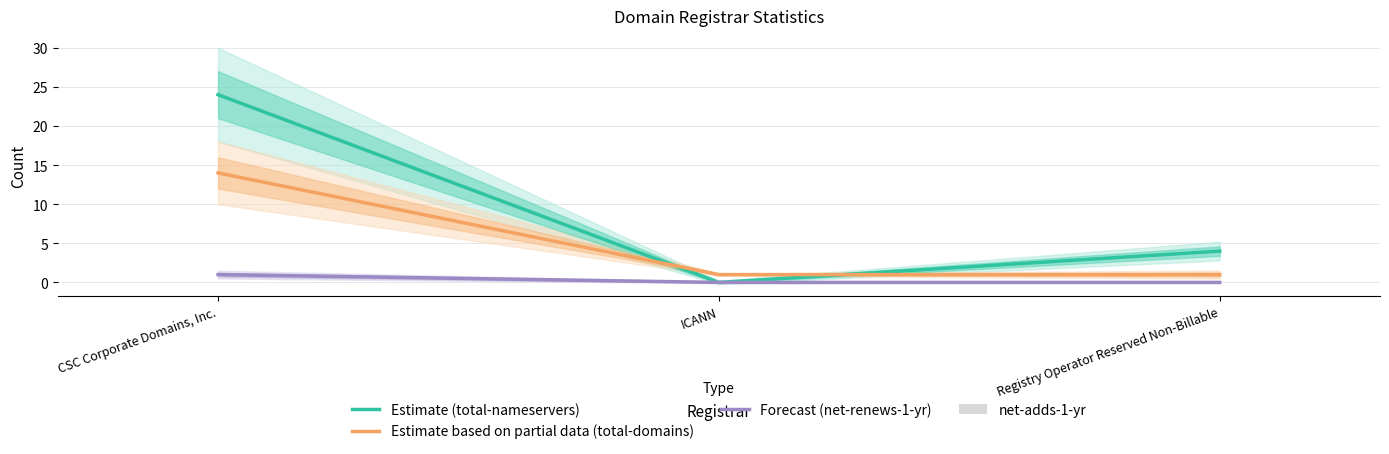

How many bars are there in each group?

4